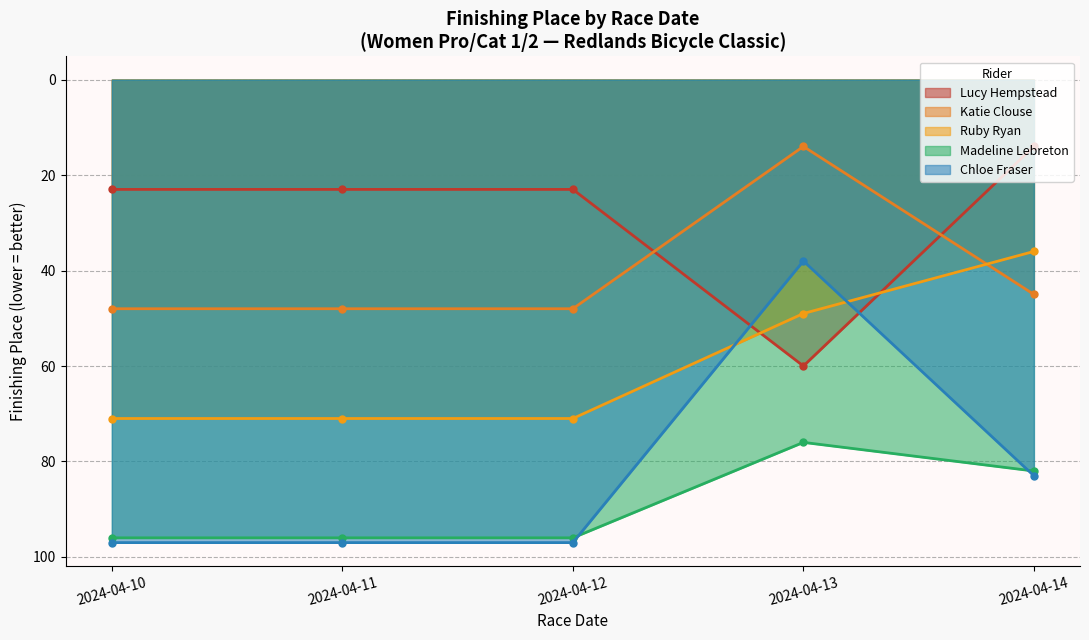

What is the approximate value of Chloe Fraser at 2024-04-13?

38